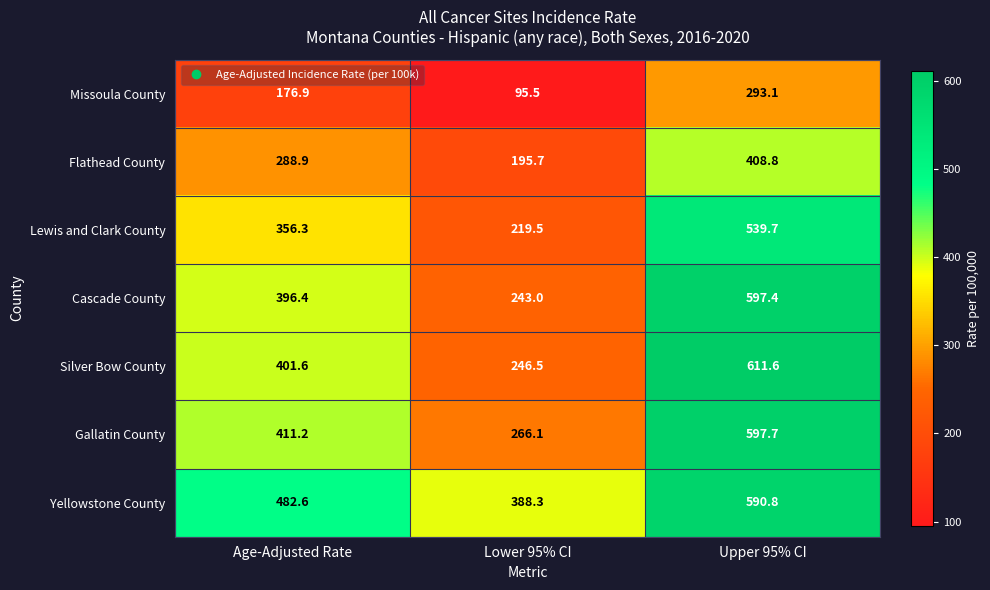

At which category is the sum across all series the highest?

Upper 95% CI